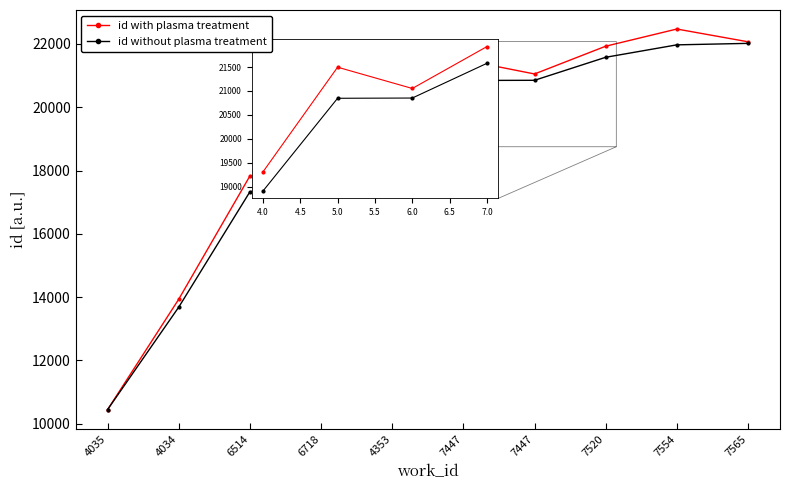

What are all the series names shown in the legend?

id with plasma treatment, id without plasma treatment